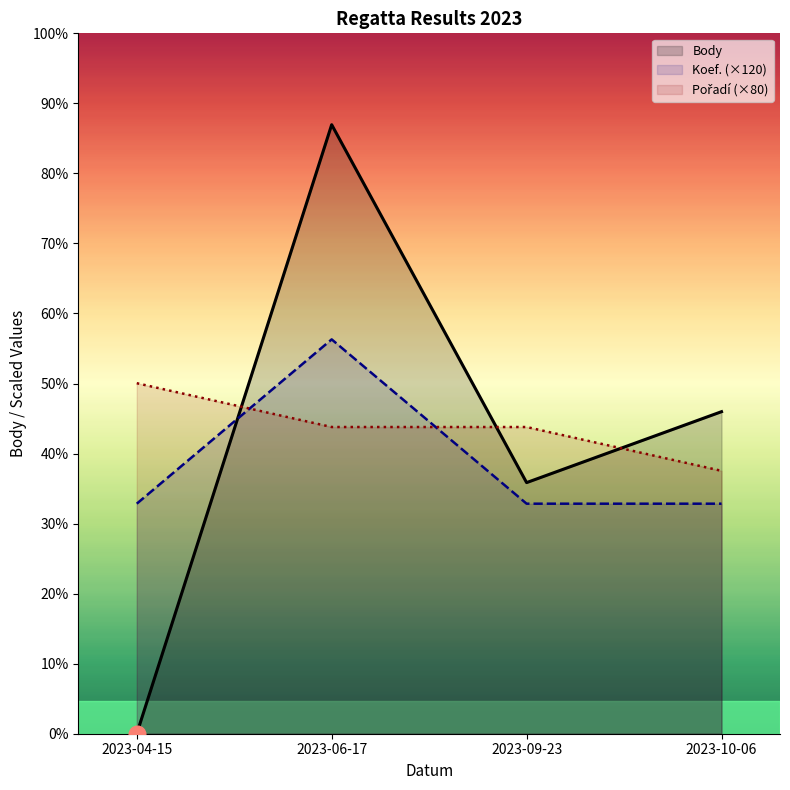

What are all the series names shown in the legend?

Body, Koef. (×120), Pořadí (×80)